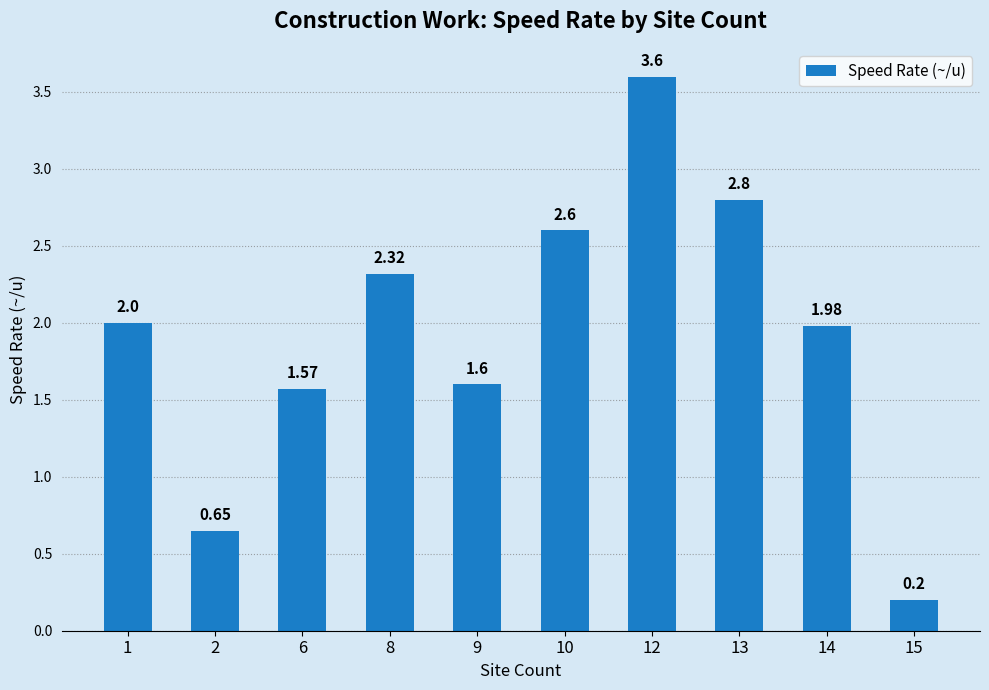

Are the bars horizontal?

No